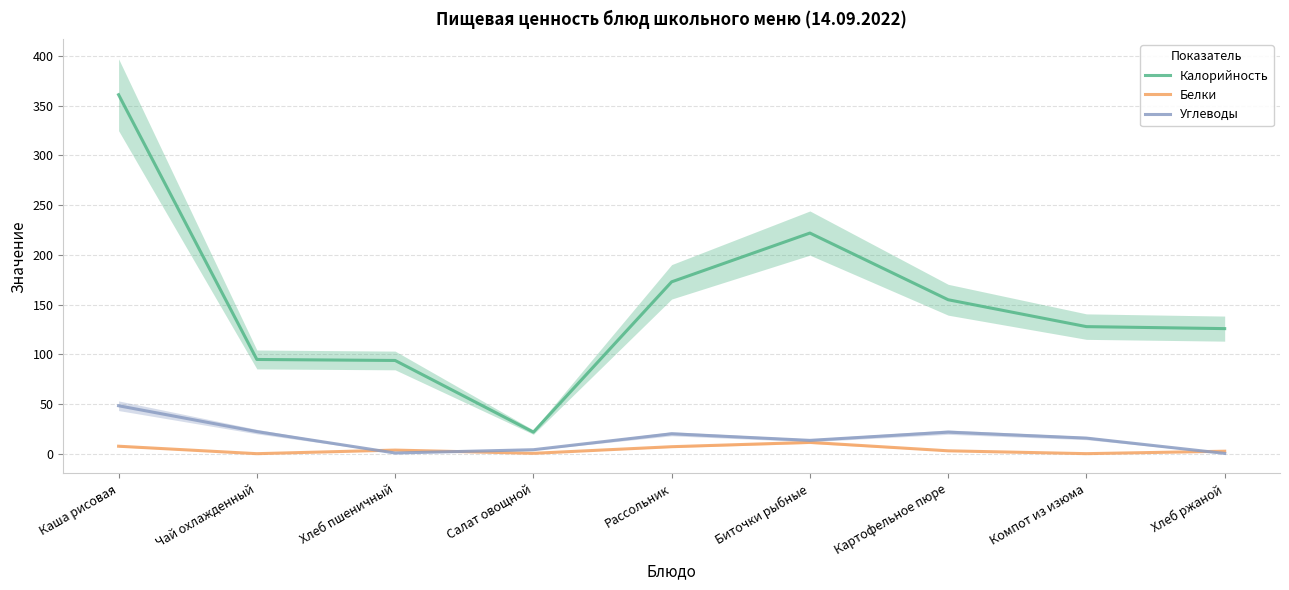

What is the difference between the highest and lowest values at Чай охлажденный?

94.7